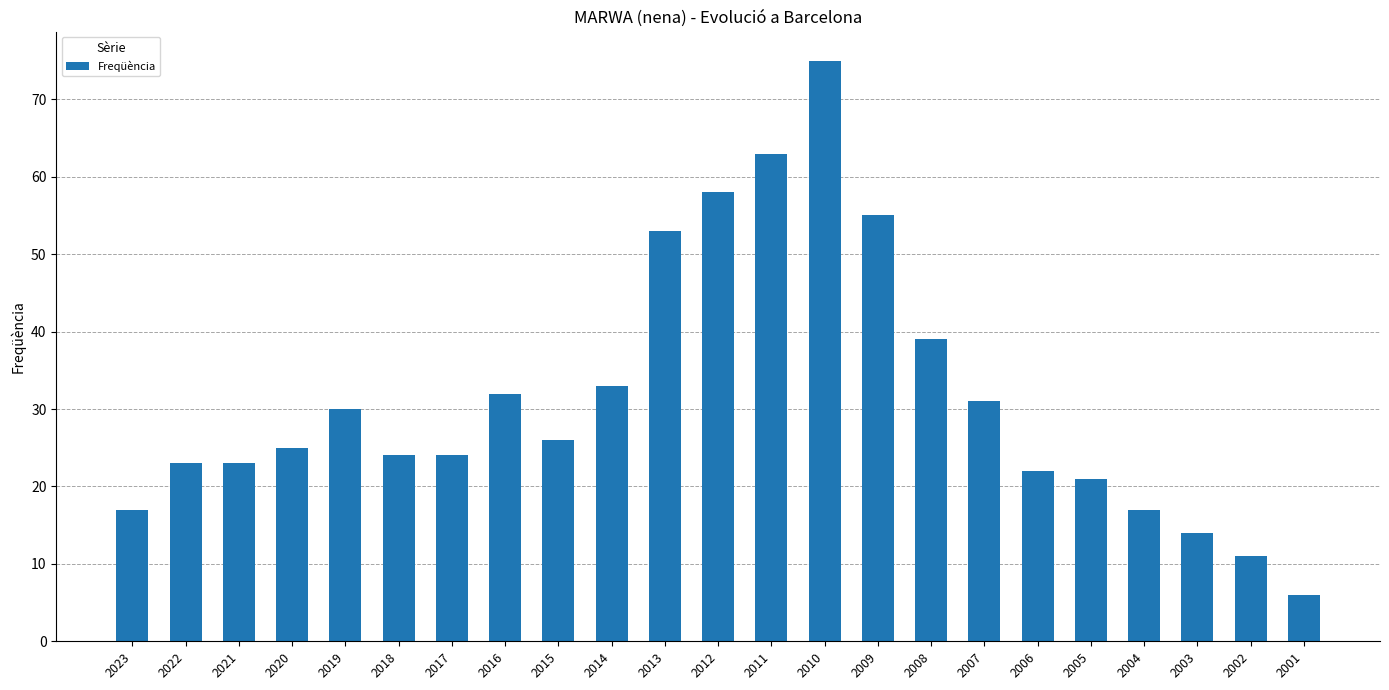

What is the greatest value displayed?

75